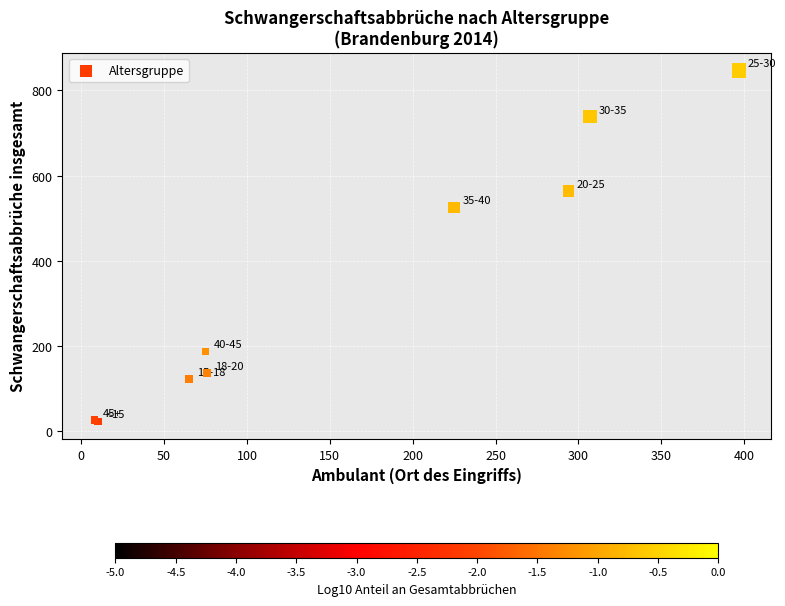

What Y value in the scatter plot is closest to 435?

525